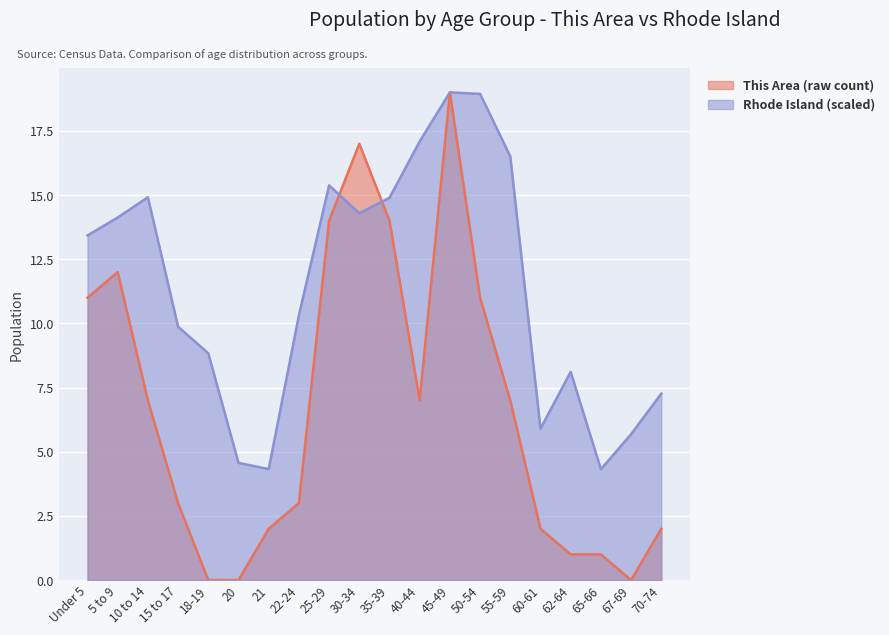

In This Area, how many points are lower than both neighbors (excluding endpoints)?

2